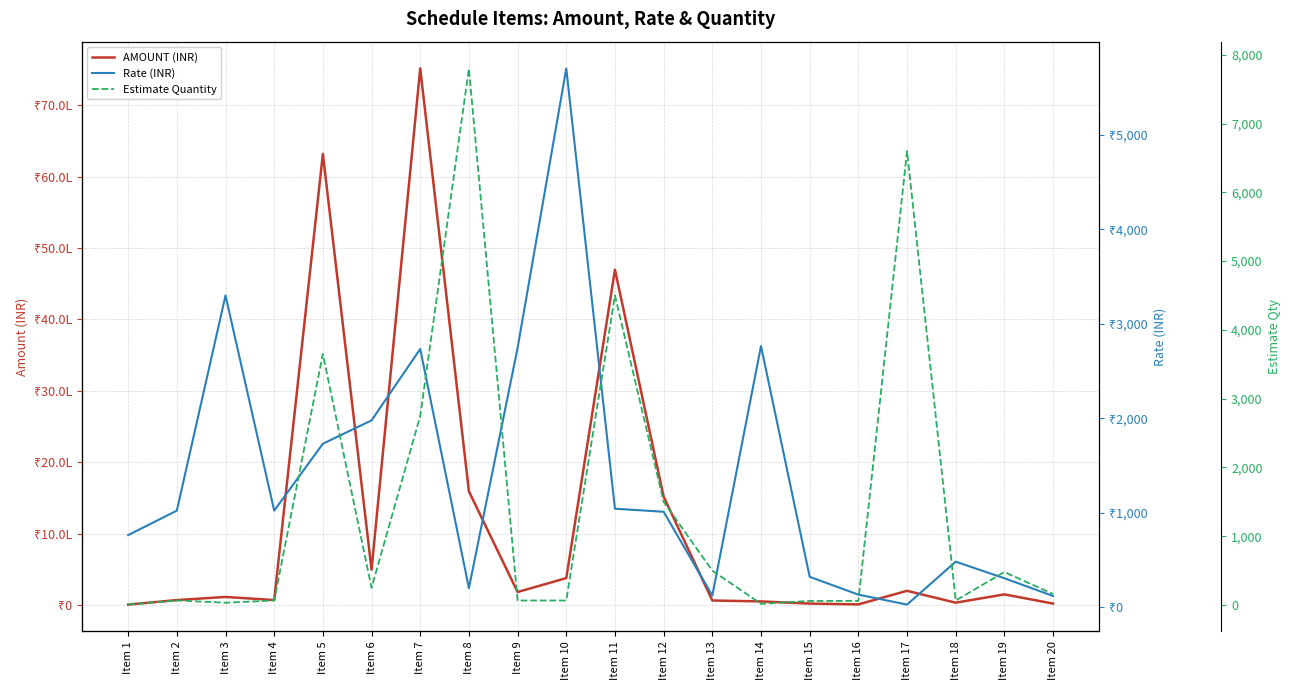

Reading left to right, list all the values displayed in this chart.

AMOUNT (INR): Item 1=5087.2	Item 2=68608.0	Item 3=112189.8	Item 4=68608.0	Item 5=6319792.5	Item 6=494700.0	Item 7=7517400.0	Item 8=1591980.0	Item 9=181170.0	Item 10=376251.5	Item 11=4698000.0	Item 12=1518000.0	Item 13=62500.0	Item 14=49765.7	Item 15=19431.0	Item 16=8139.6	Item 17=198000.0	Item 18=31944.0	Item 19=148104.0	Item 20=19380.8
Rate (INR): Item 1=765.0	Item 2=1024.0	Item 3=3299.7	Item 4=1024.0	Item 5=1731.5	Item 6=1978.8	Item 7=2733.6	Item 8=204.1	Item 9=2745.0	Item 10=5700.8	Item 11=1044.0	Item 12=1012.0	Item 13=125.0	Item 14=2764.8	Item 15=323.9	Item 16=135.7	Item 17=30.0	Item 18=484.0	Item 19=308.6	Item 20=121.1
Estimate Quantity: Item 1=6.7	Item 2=67.0	Item 3=34.0	Item 4=67.0	Item 5=3650.0	Item 6=250.0	Item 7=2750.0	Item 8=7800.0	Item 9=66.0	Item 10=66.0	Item 11=4500.0	Item 12=1500.0	Item 13=500.0	Item 14=18.0	Item 15=60.0	Item 16=60.0	Item 17=6600.0	Item 18=66.0	Item 19=480.0	Item 20=160.0